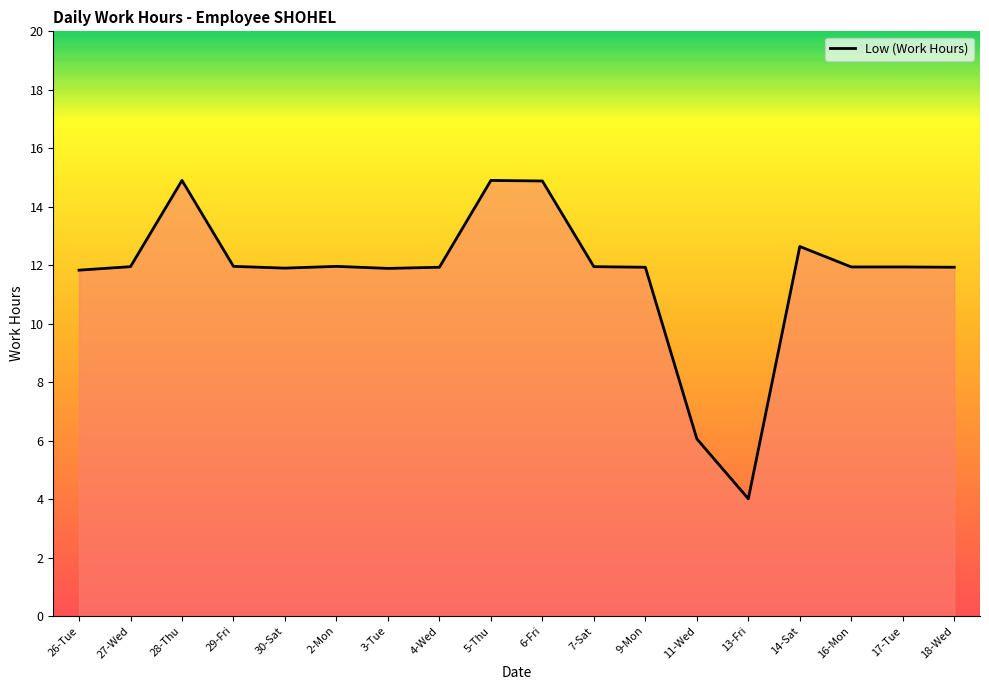

What is the greatest value displayed?

14.9